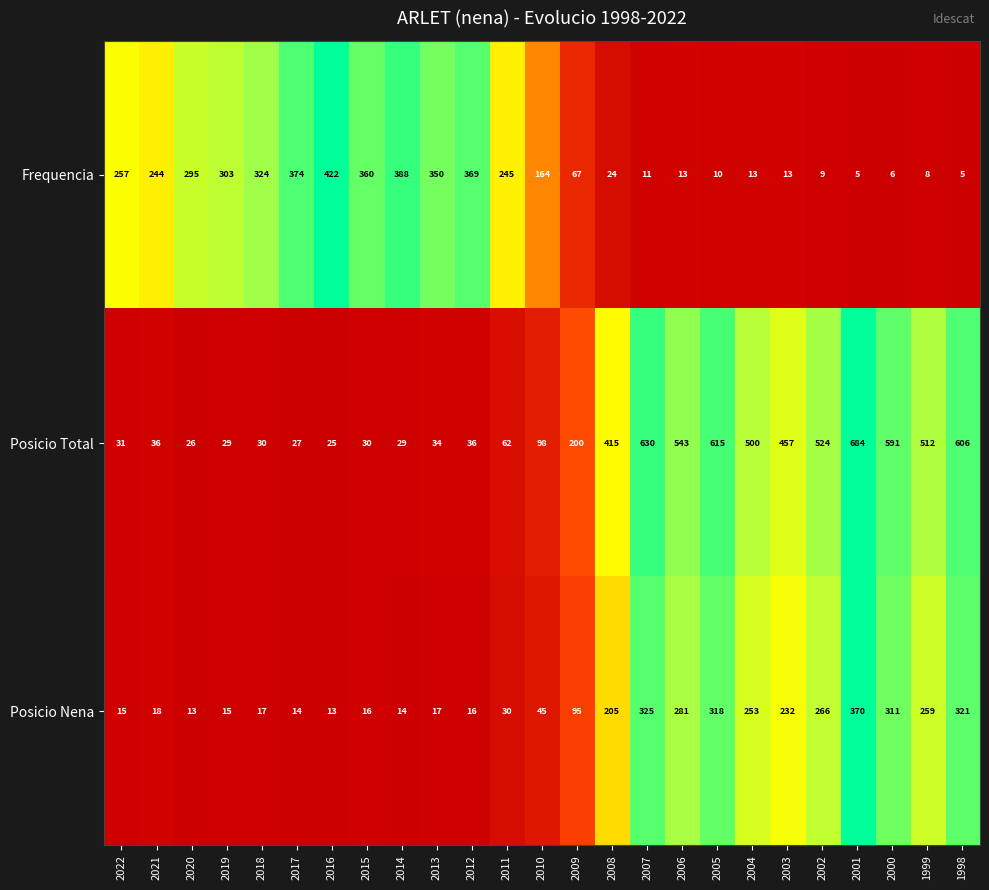

Is the value of Frequencia at 2004 greater than the value of Posicio Total at 1998?

No